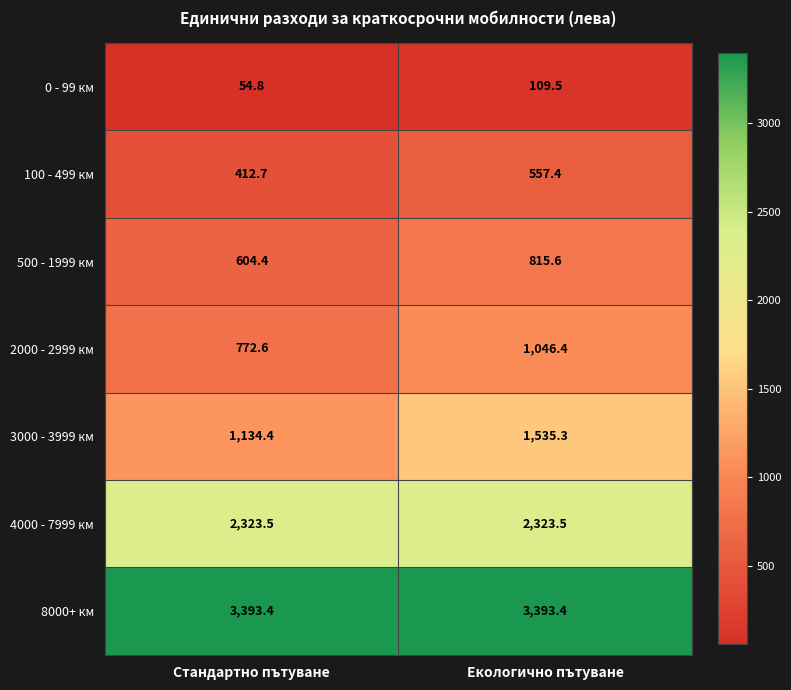

True or false: 100 - 499 км has a value of 254.4 at Стандартно пътуване.

False